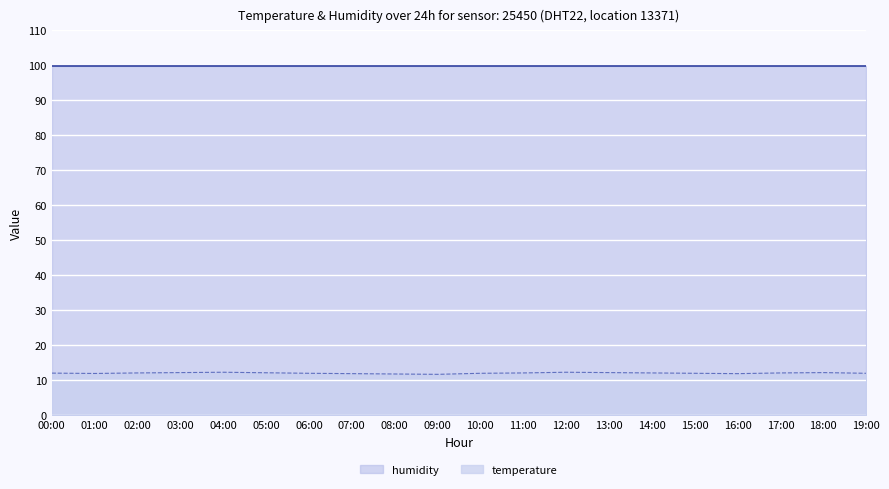

Is it true that the value at 12:00 is 5.7?

False